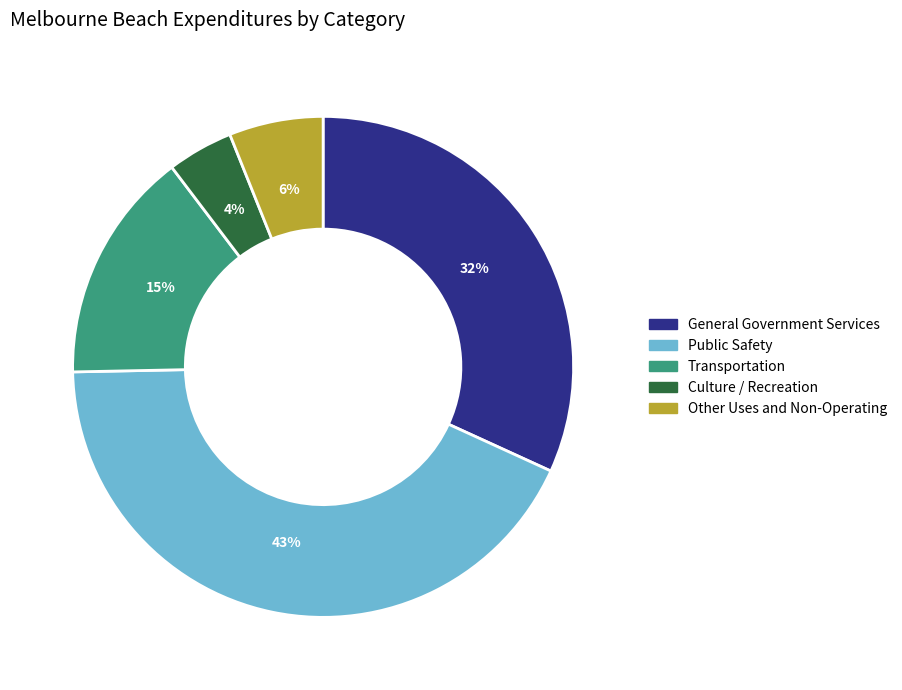

To the nearest percent, what portion does General Government Services represent?

32%